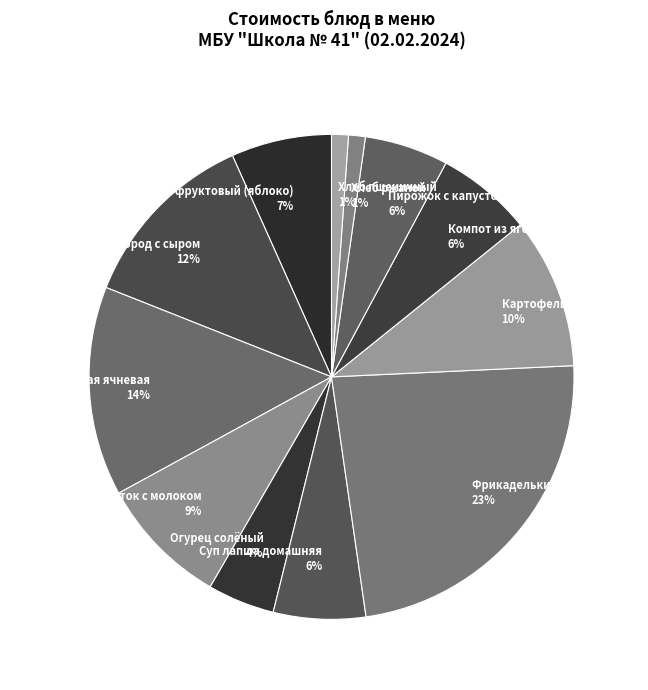

To the nearest percent, what is the combined percentage of Фрикадельки из мяса птицы and Кофейный напиток с молоком?

32%